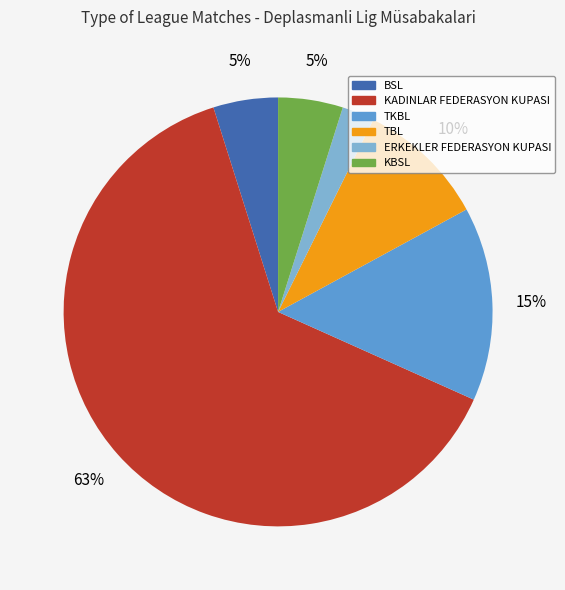

What is the smallest slice in the pie chart?

ERKEKLER FEDERASYON KUPASI